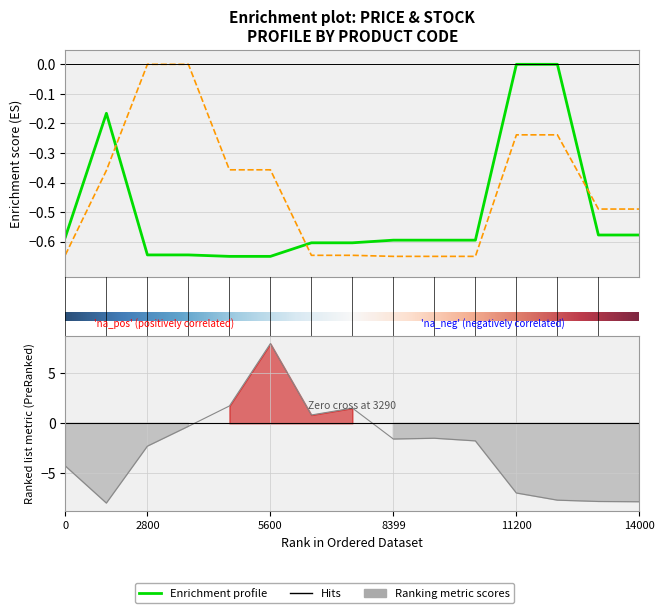

How many negative values does the Ціна series have?

13